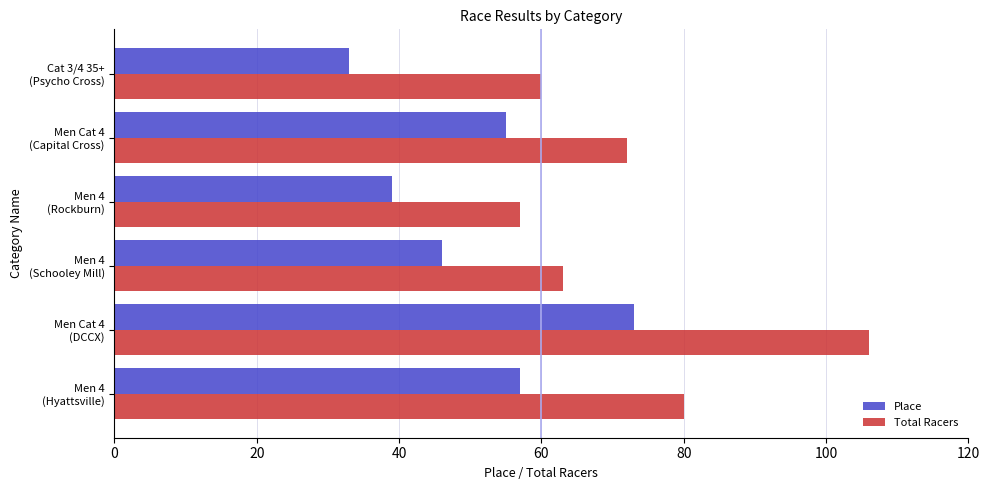

At which category does the chart reach its minimum across all series?

Cat 3/4 35+
(Psycho Cross)